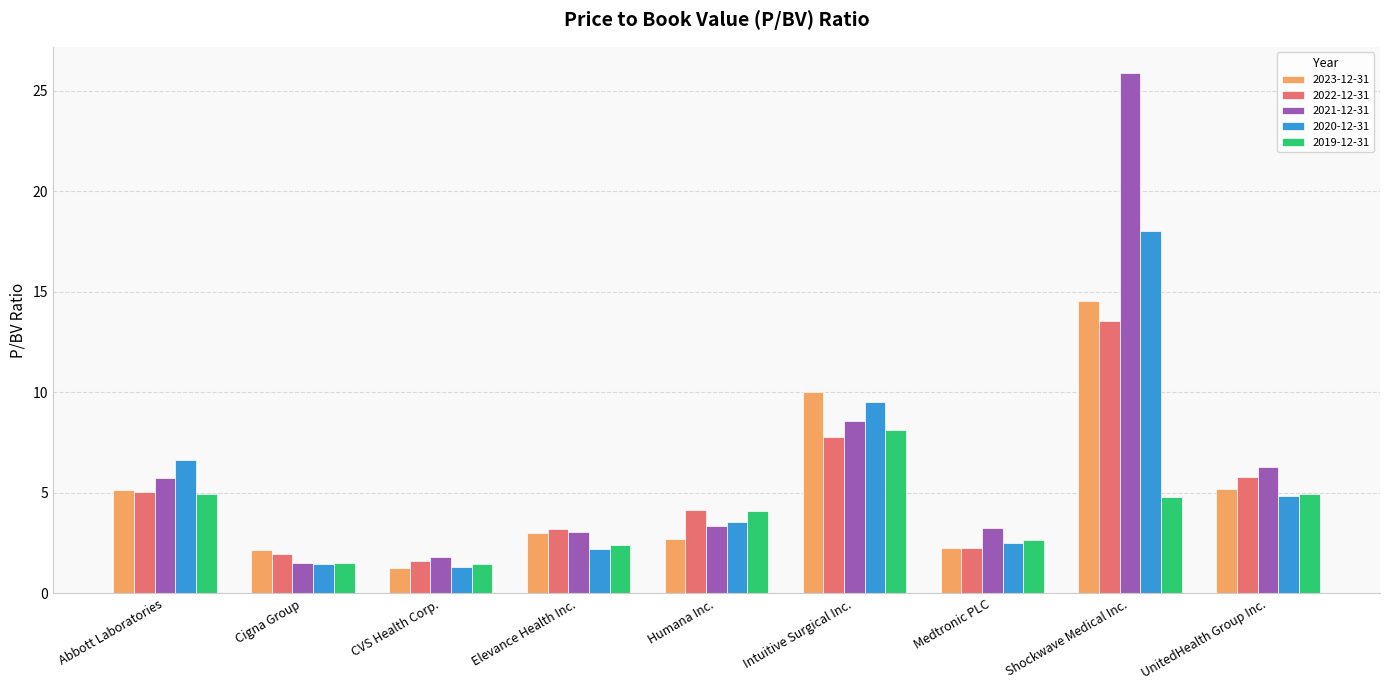

Rank the series by their maximum value, from lowest to highest.

2019-12-31, 2022-12-31, 2023-12-31, 2020-12-31, 2021-12-31